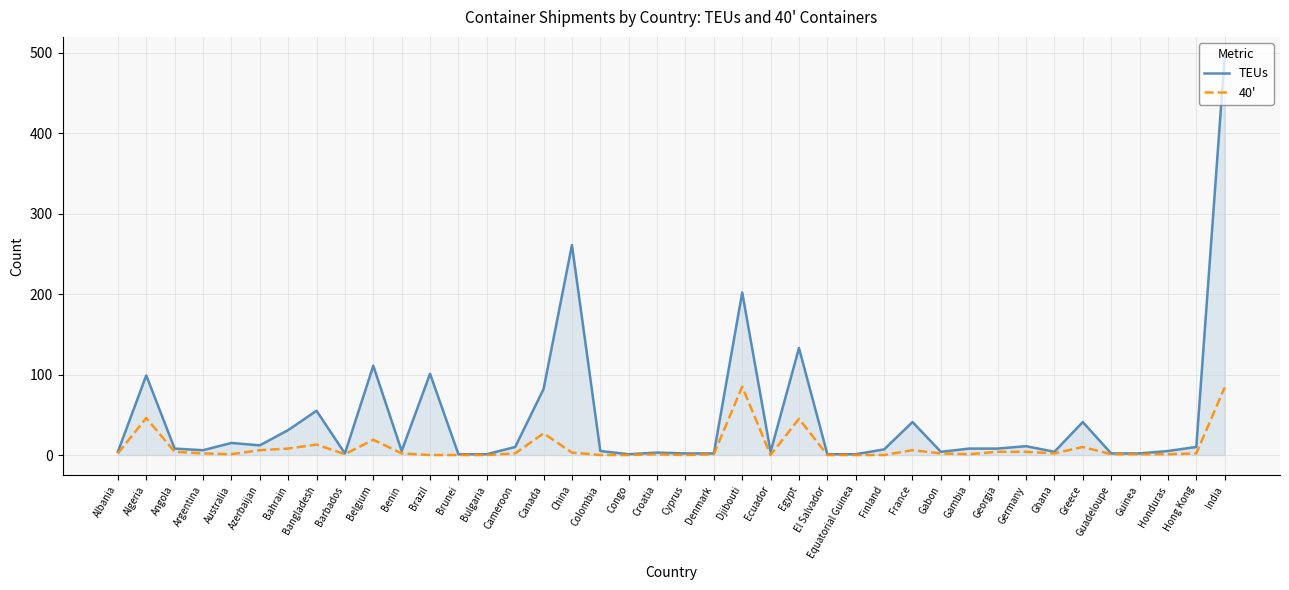

Does the chart display data point markers on the line(s)?

No